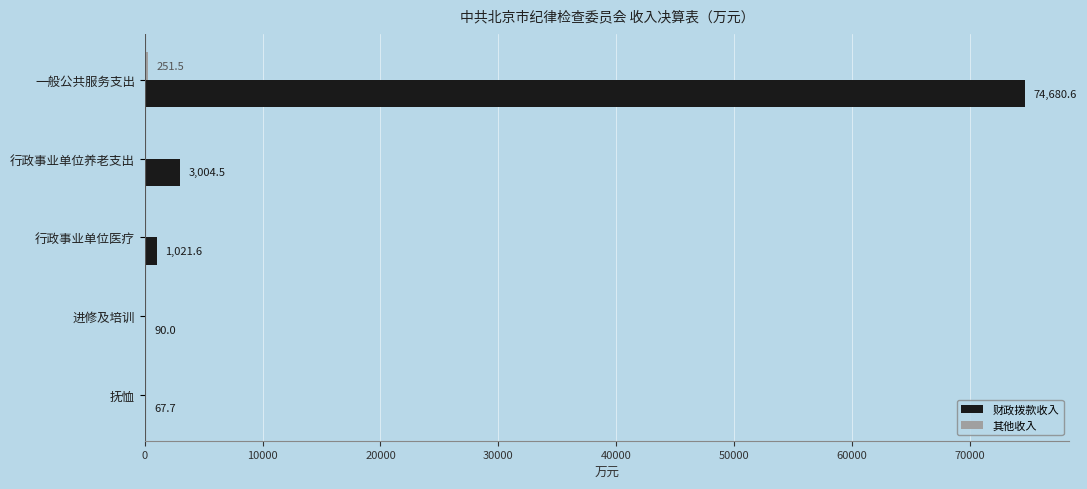

At which category is the sum across all series the highest?

一般公共服务支出